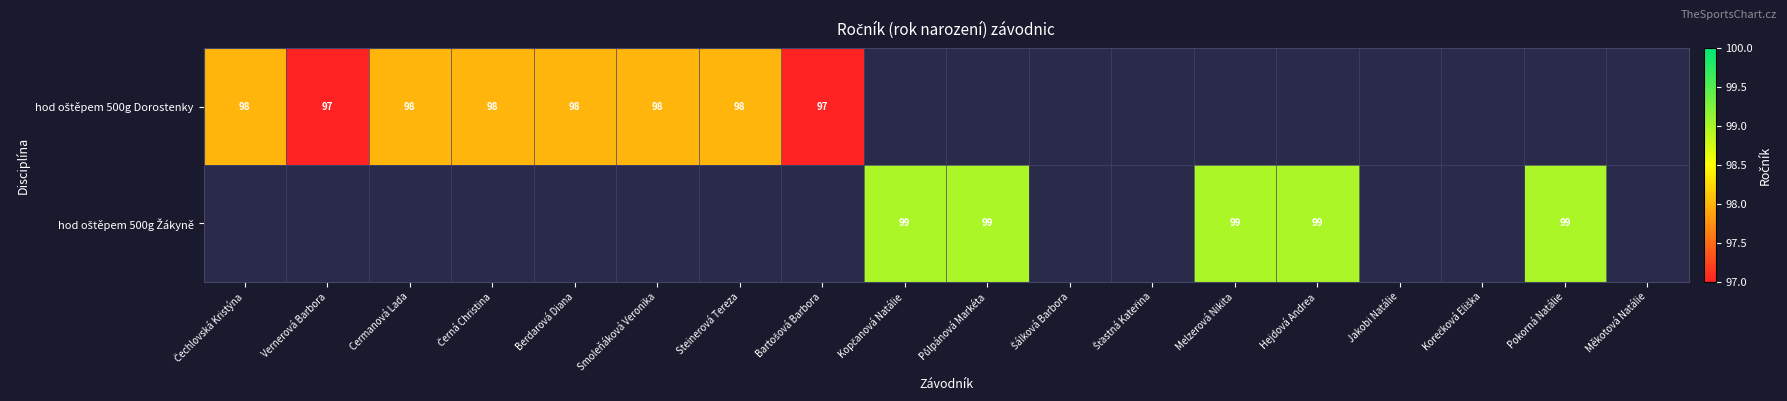

The value of hod oštěpem 500g Dorostenky at Černá Christina is 98.0. True or false?

True